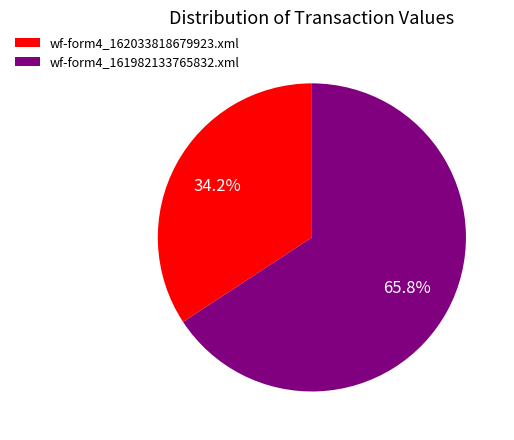

The wf-form4_161982133765832.xml slice represents 66% of the pie. True or false?

True